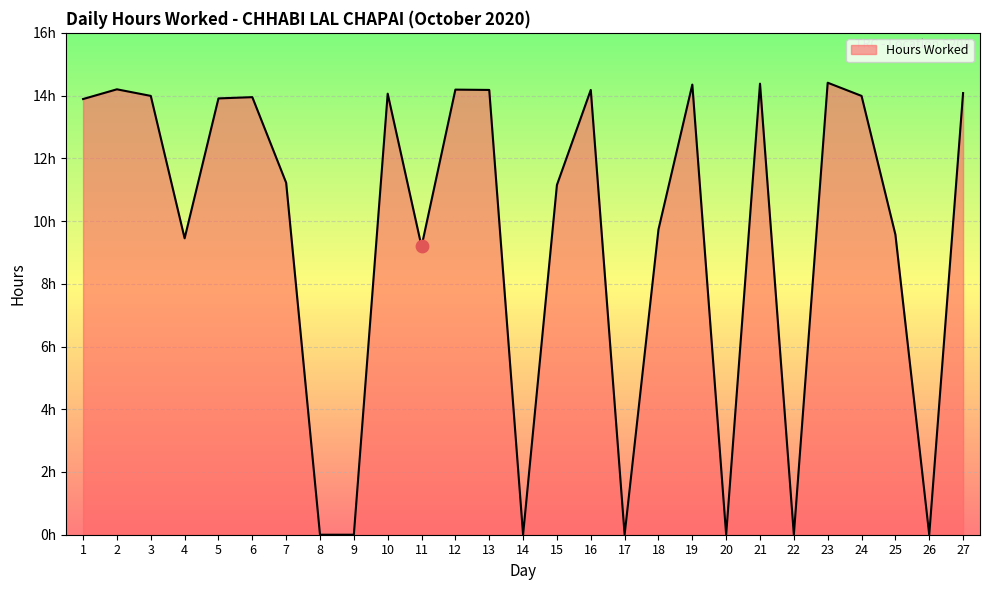

Between 4 and 27, which is larger?

27